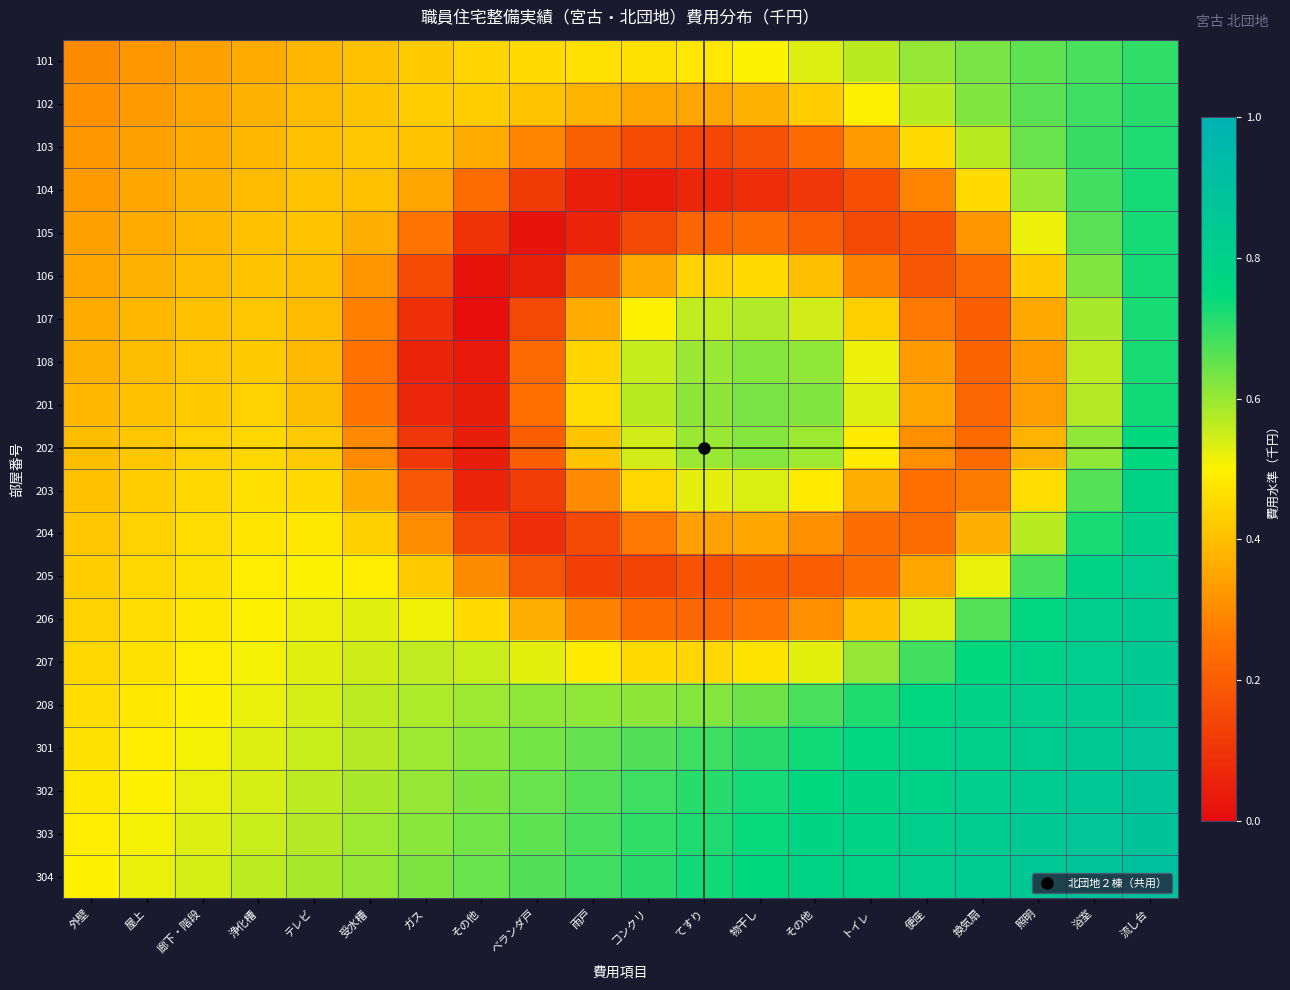

At which category is the sum across all series the highest?

流し台